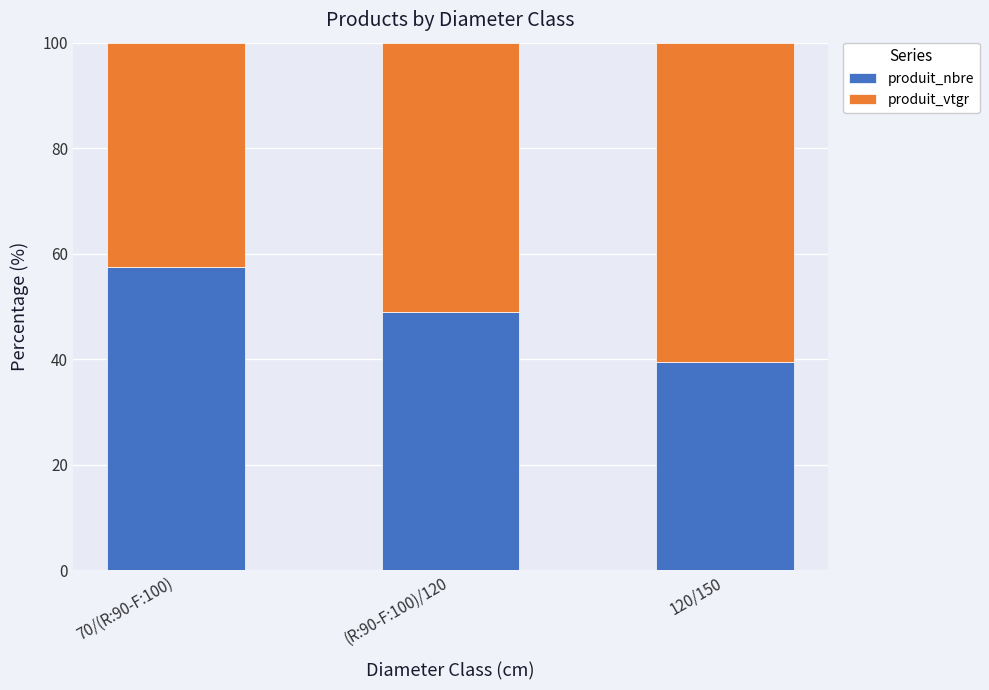

At which label does produit_nbre reach its peak?

70/(R:90-F:100)